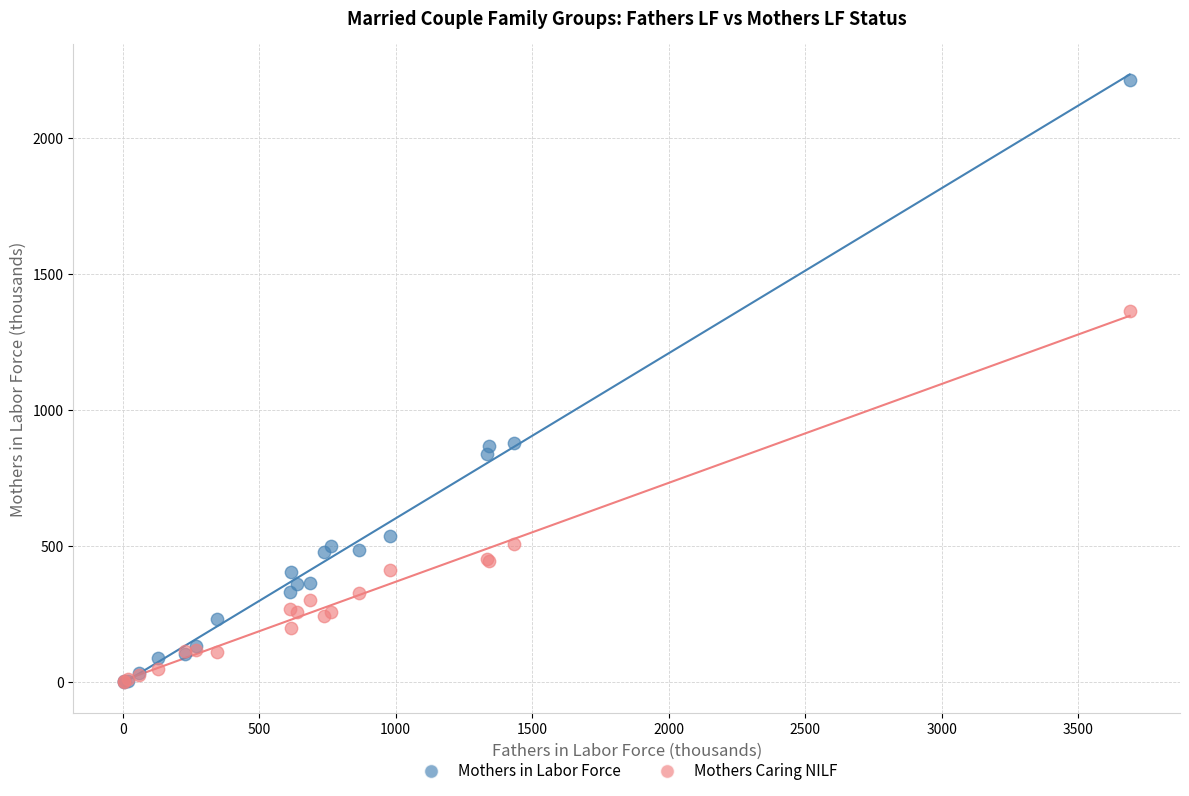

Which series contains the highest Y value?

Mothers in Labor Force